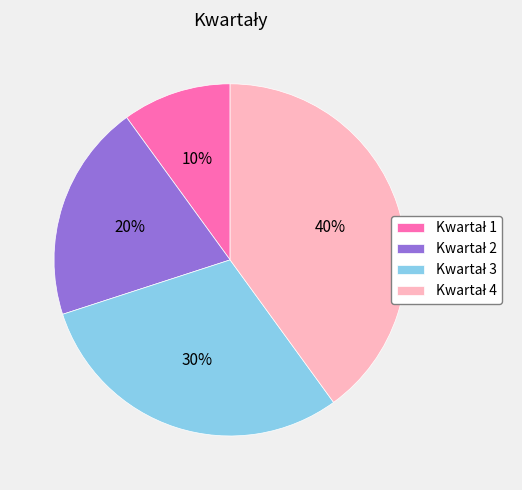

To the nearest percent, what is the average slice percentage?

25%